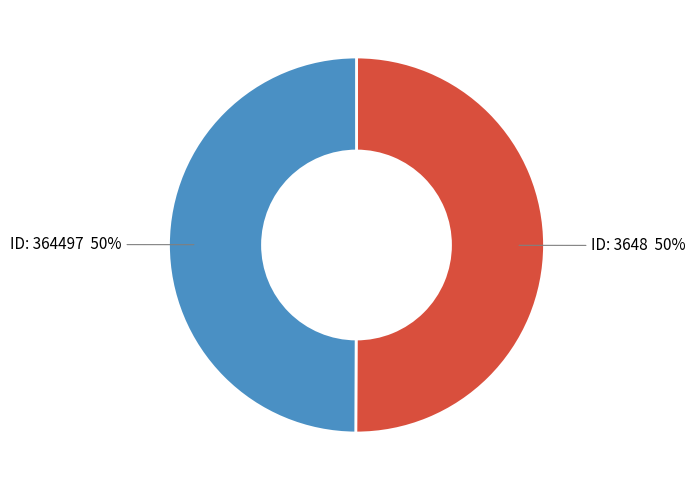

What is the ratio of the value at ID: 3648 to the value at ID: 364497?

1.0